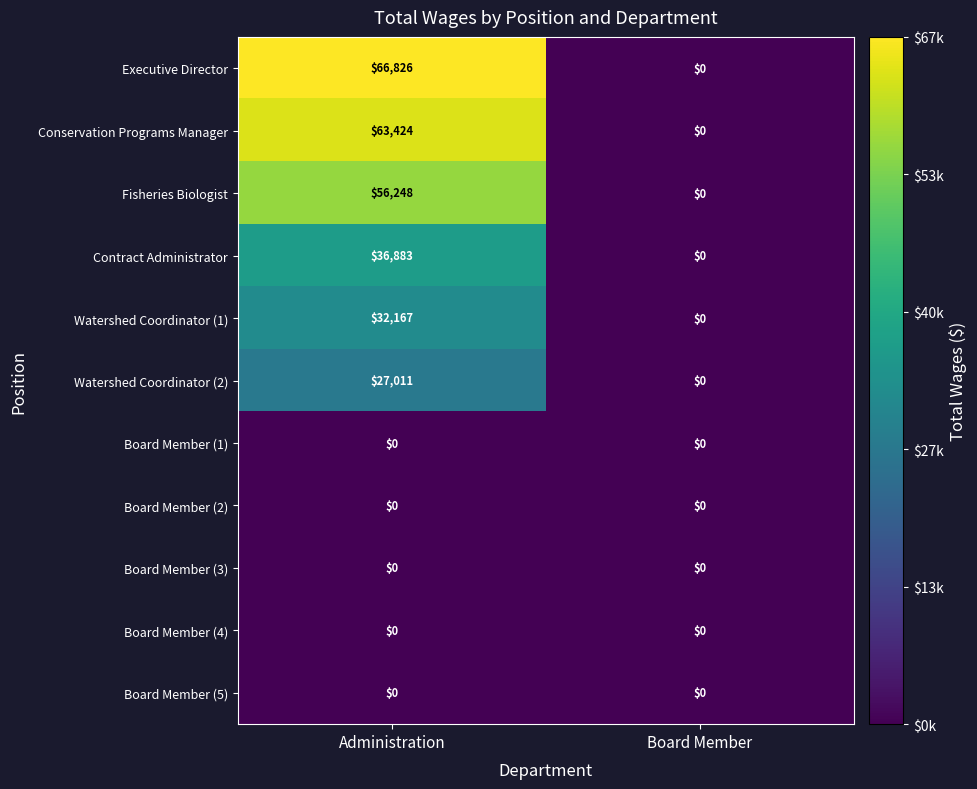

Reading left to right, what are all the values shown in this chart?

Executive Director: 66826	0
Conservation Programs Manager: 63424	0
Fisheries Biologist: 56248	0
Contract Administrator: 36883	0
Watershed Coordinator (1): 32167	0
Watershed Coordinator (2): 27011	0
Board Member (1): 0	0
Board Member (2): 0	0
Board Member (3): 0	0
Board Member (4): 0	0
Board Member (5): 0	0